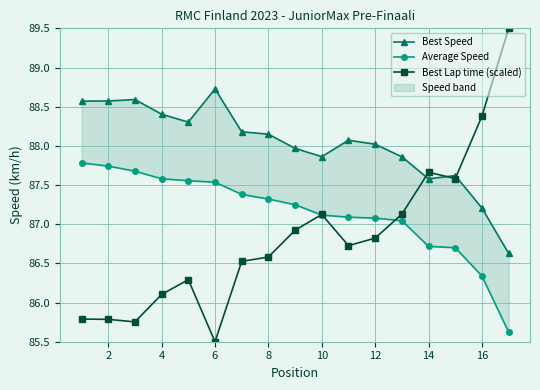

Which series has the largest range (max minus min)?

Best Lap time (scaled)